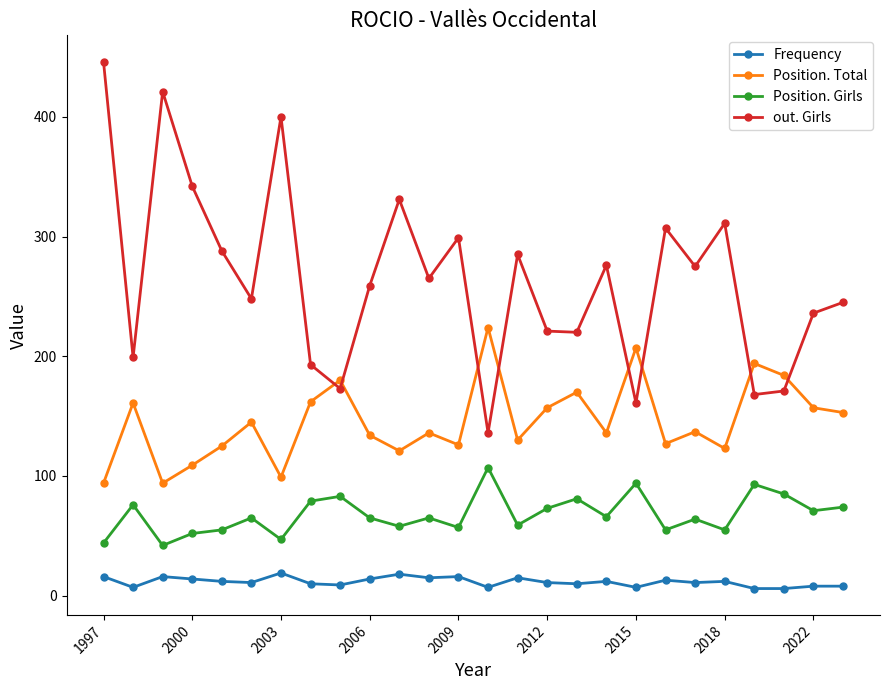

How many interior local valleys does the out. Girls series have?

9